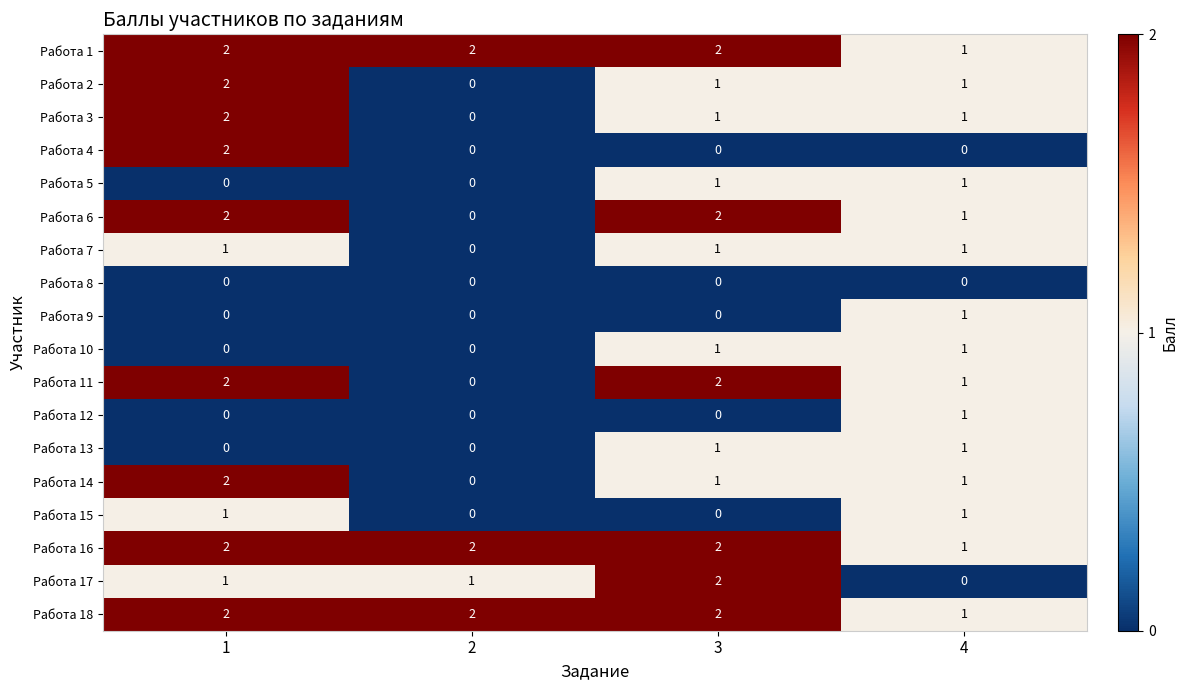

Is it true that Работа 3 equals 2 at 1?

True